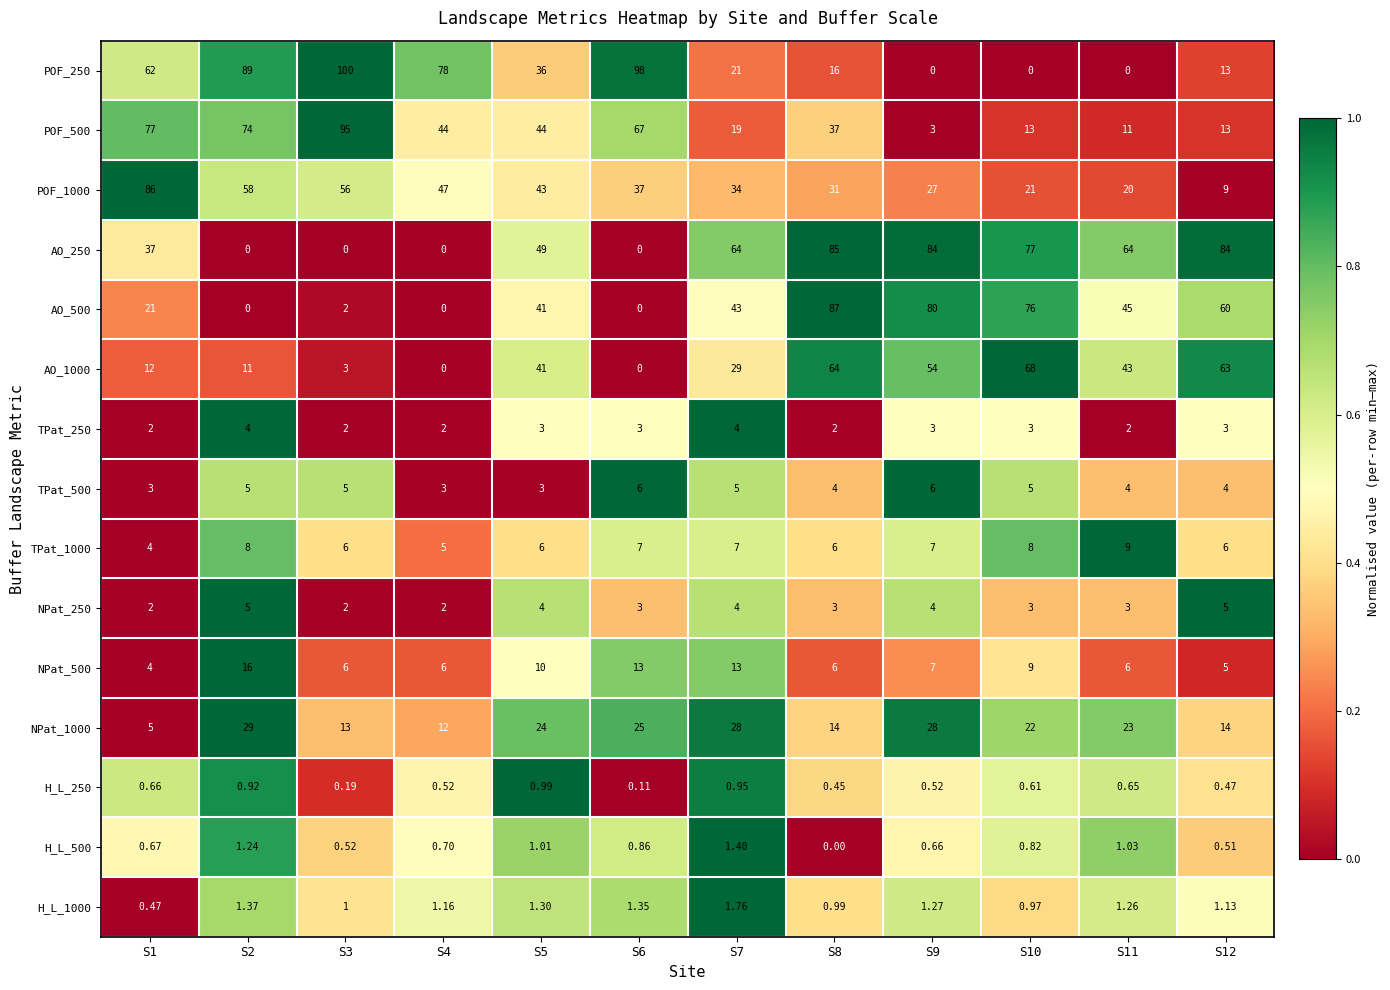

Is the value of NPat_1000 at S10 greater than the value of AO_250 at S4?

Yes